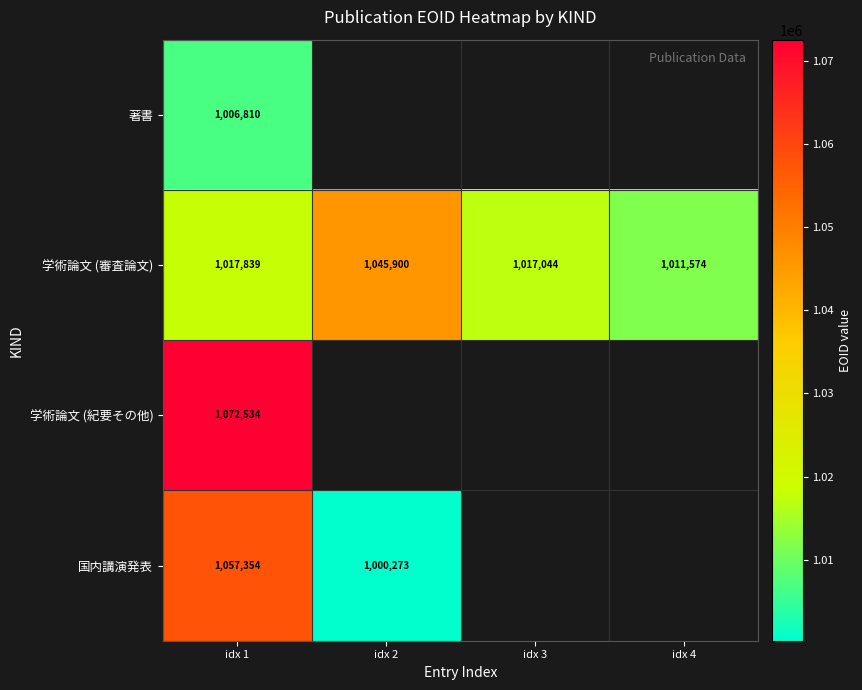

Count the number of categories in the chart.

4